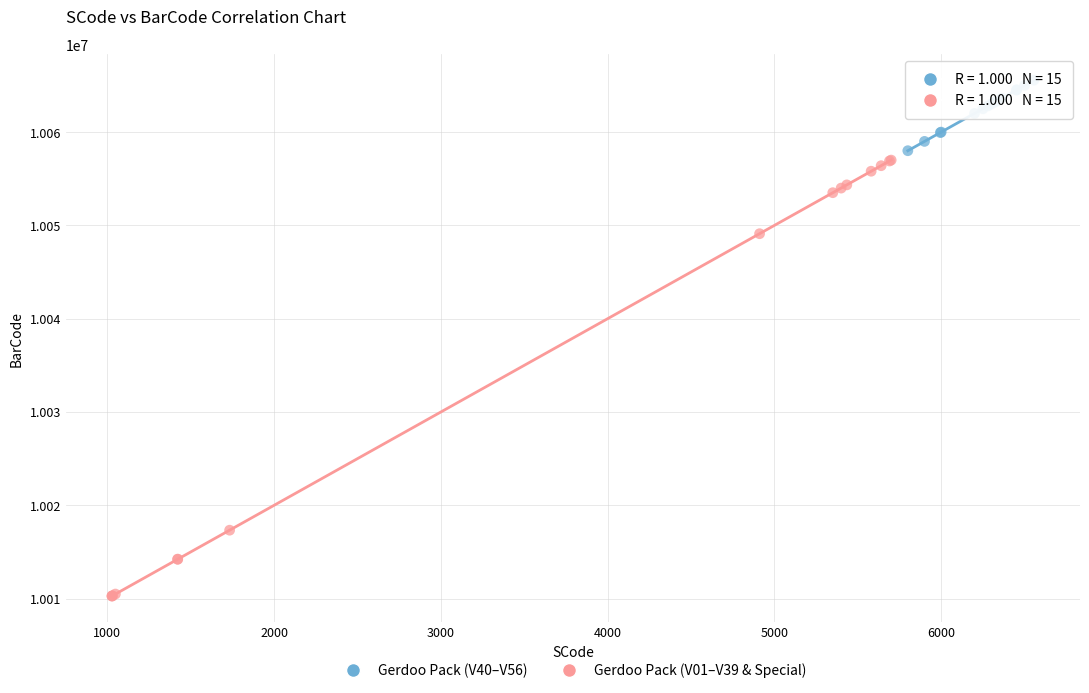

Which series contains the highest Y value?

Gerdoo Pack (V40–V56)